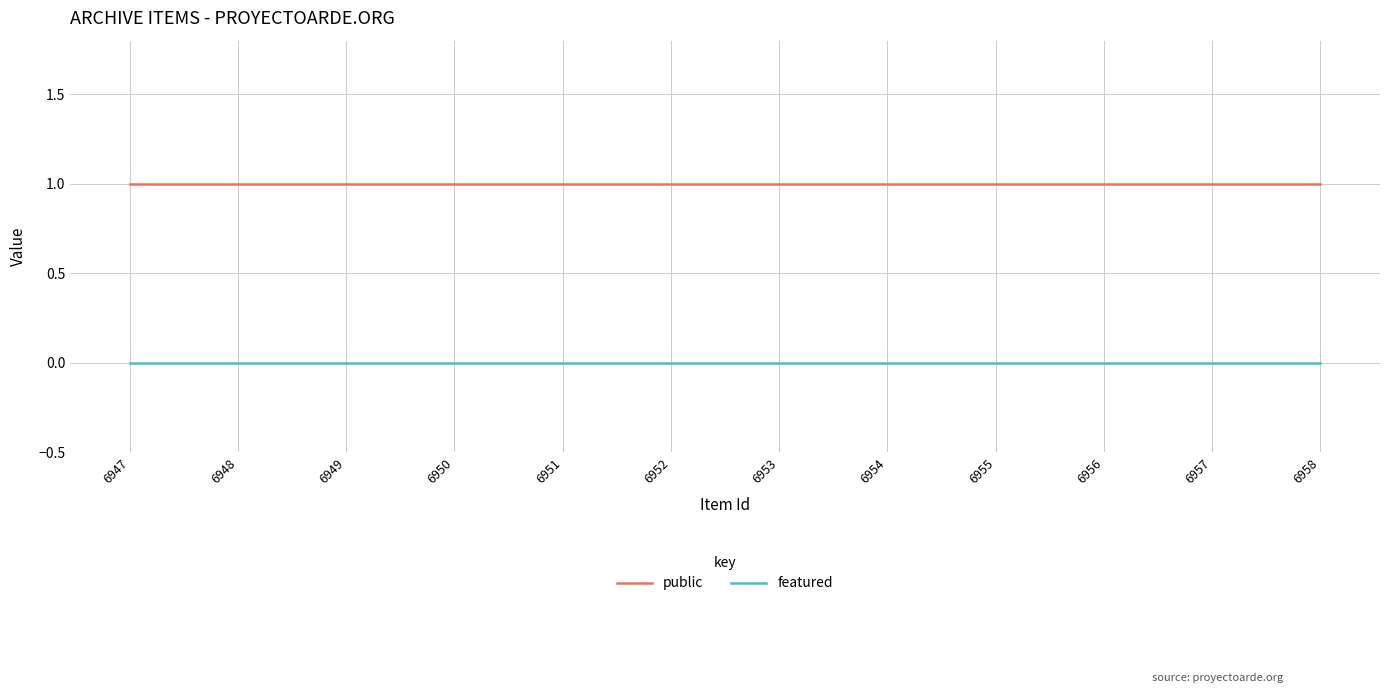

List the series in order of their overall mean, highest first.

public, featured